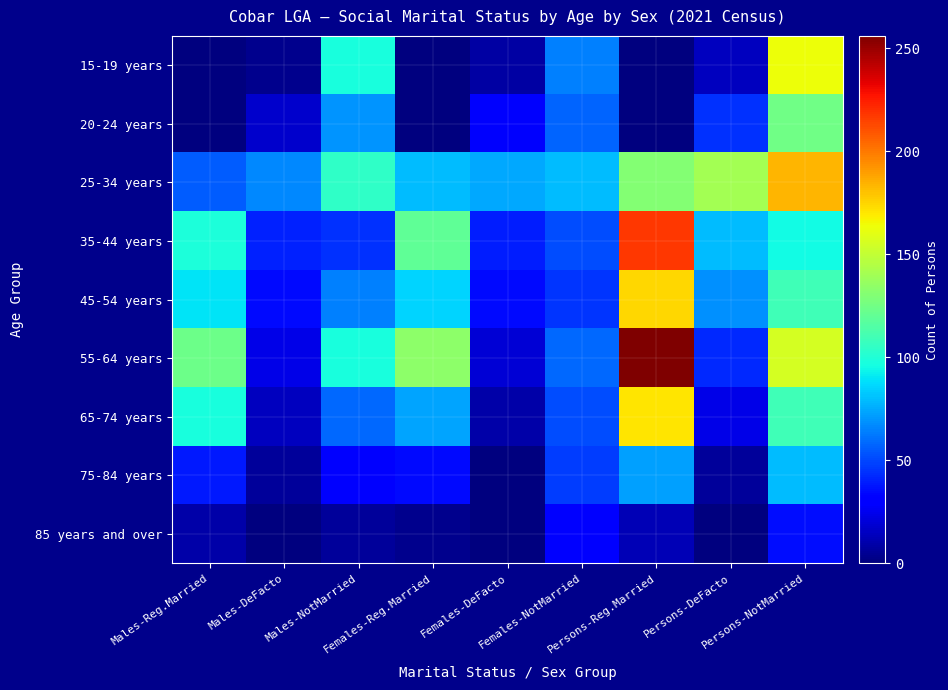

Reading left to right, extract all data points from this chart.

15-19 years: Males-Reg.Married=0	Males-DeFacto=3	Males-NotMarried=97	Females-Reg.Married=0	Females-DeFacto=8	Females-NotMarried=64	Persons-Reg.Married=0	Persons-DeFacto=14	Persons-NotMarried=163
20-24 years: Males-Reg.Married=0	Males-DeFacto=17	Males-NotMarried=69	Females-Reg.Married=0	Females-DeFacto=28	Females-NotMarried=57	Persons-Reg.Married=0	Persons-DeFacto=44	Persons-NotMarried=124
25-34 years: Males-Reg.Married=55	Males-DeFacto=66	Males-NotMarried=104	Females-Reg.Married=79	Females-DeFacto=74	Females-NotMarried=79	Persons-Reg.Married=130	Persons-DeFacto=140	Persons-NotMarried=183
35-44 years: Males-Reg.Married=98	Males-DeFacto=40	Males-NotMarried=44	Females-Reg.Married=119	Females-DeFacto=39	Females-NotMarried=51	Persons-Reg.Married=217	Persons-DeFacto=79	Persons-NotMarried=95
45-54 years: Males-Reg.Married=89	Males-DeFacto=34	Males-NotMarried=64	Females-Reg.Married=85	Females-DeFacto=34	Females-NotMarried=45	Persons-Reg.Married=174	Persons-DeFacto=68	Persons-NotMarried=109
55-64 years: Males-Reg.Married=123	Males-DeFacto=23	Males-NotMarried=97	Females-Reg.Married=133	Females-DeFacto=19	Females-NotMarried=58	Persons-Reg.Married=256	Persons-DeFacto=42	Persons-NotMarried=155
65-74 years: Males-Reg.Married=97	Males-DeFacto=14	Males-NotMarried=58	Females-Reg.Married=73	Females-DeFacto=9	Females-NotMarried=51	Persons-Reg.Married=170	Persons-DeFacto=23	Persons-NotMarried=109
75-84 years: Males-Reg.Married=38	Males-DeFacto=6	Males-NotMarried=32	Females-Reg.Married=34	Females-DeFacto=0	Females-NotMarried=47	Persons-Reg.Married=72	Persons-DeFacto=6	Persons-NotMarried=79
85 years and over: Males-Reg.Married=9	Males-DeFacto=0	Males-NotMarried=6	Females-Reg.Married=3	Females-DeFacto=0	Females-NotMarried=29	Persons-Reg.Married=12	Persons-DeFacto=0	Persons-NotMarried=35